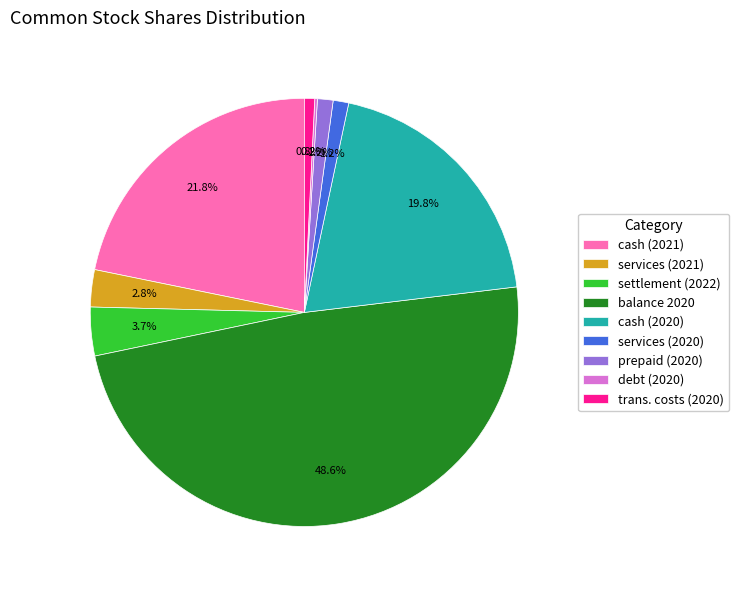

What percentage is NOT represented by services (2021)?

97.2%